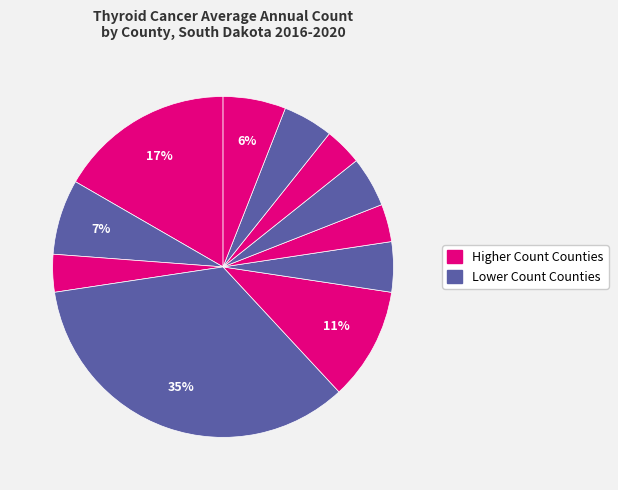

Count the number of slices in the pie.

11